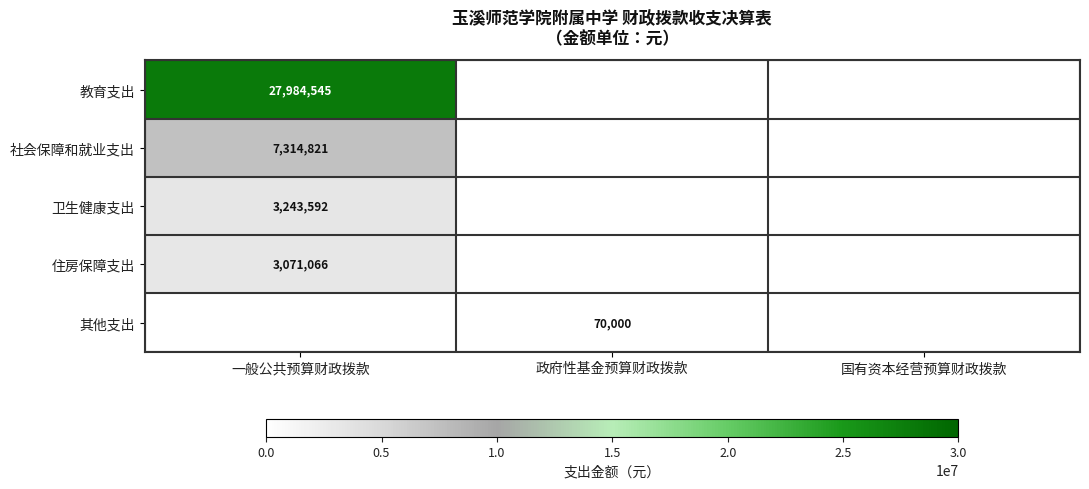

The 教育支出 series shows 27984545 at 一般公共预算财政拨款. True or false?

True